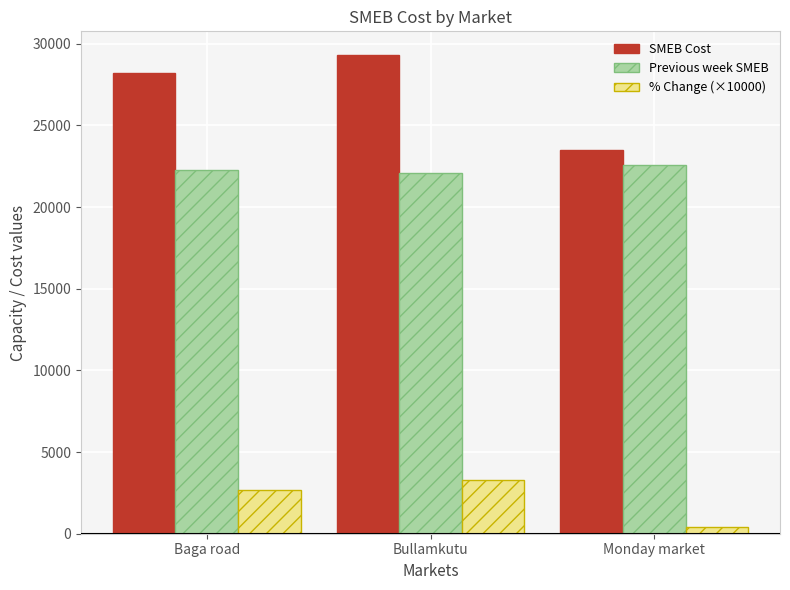

The value of % Change (×10000) at Baga road is 2685.0. True or false?

True